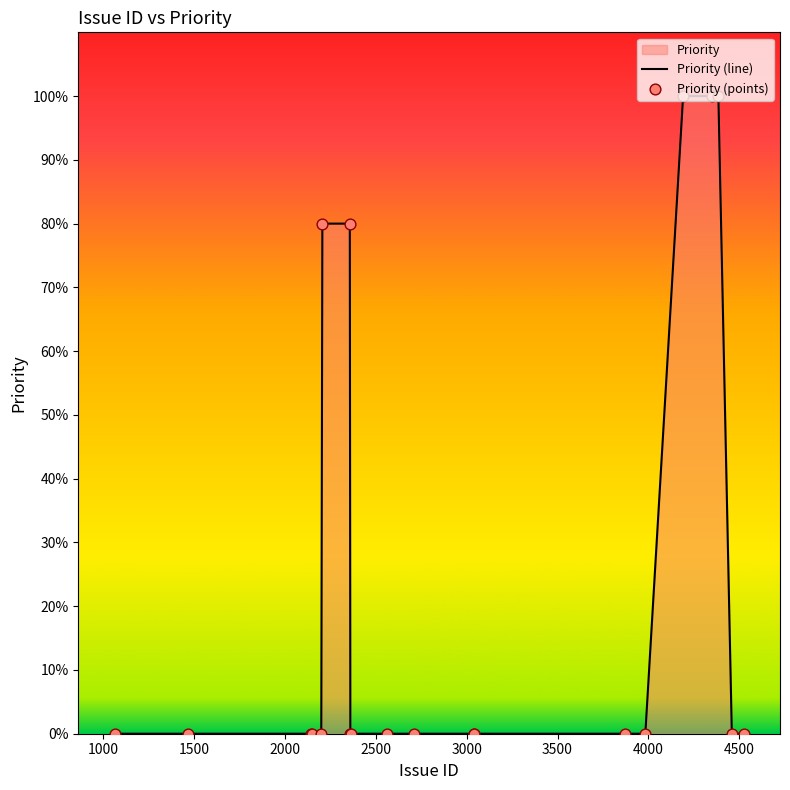

What is the difference between the maximum and minimum values?

100